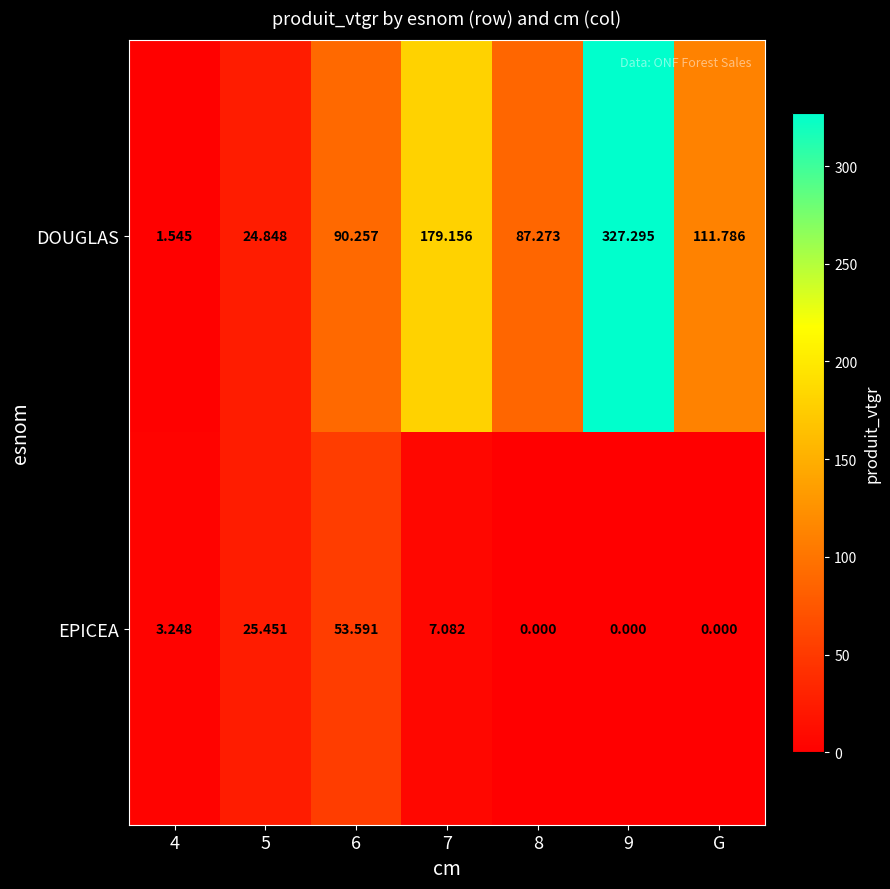

At how many categories does at least one series exceed 165?

2